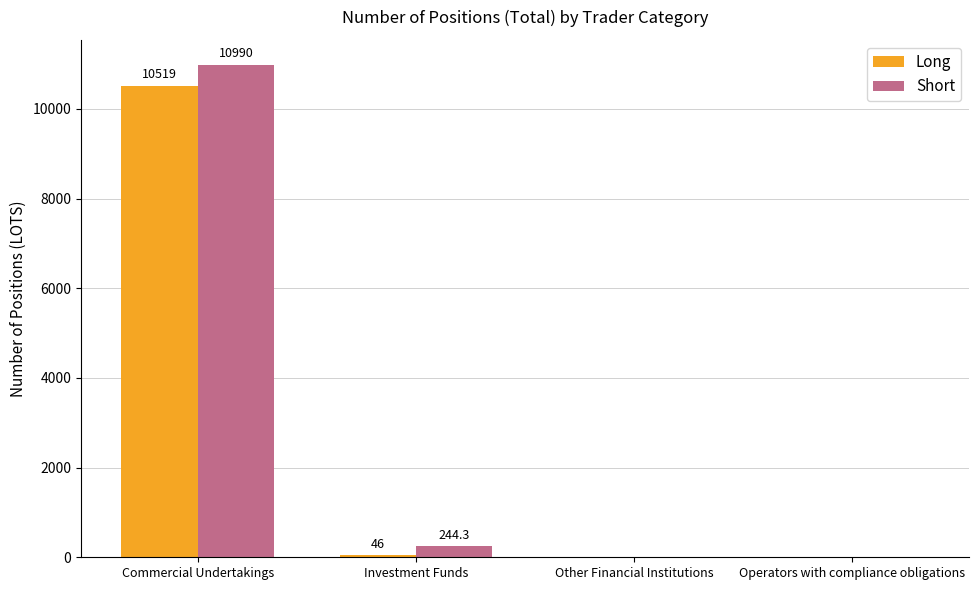

True or false: Short has a value of 10990.0 at Commercial Undertakings.

True